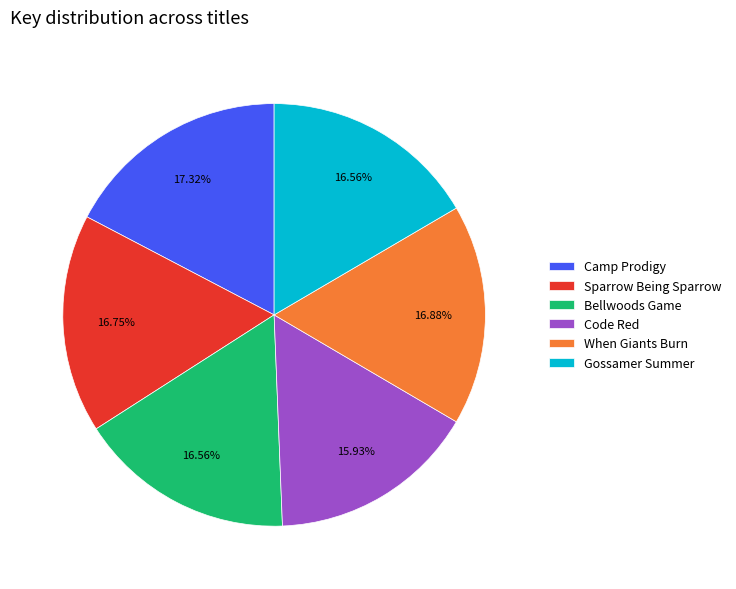

Approximately how many times larger is the value at Code Red compared to Camp Prodigy?

0.9